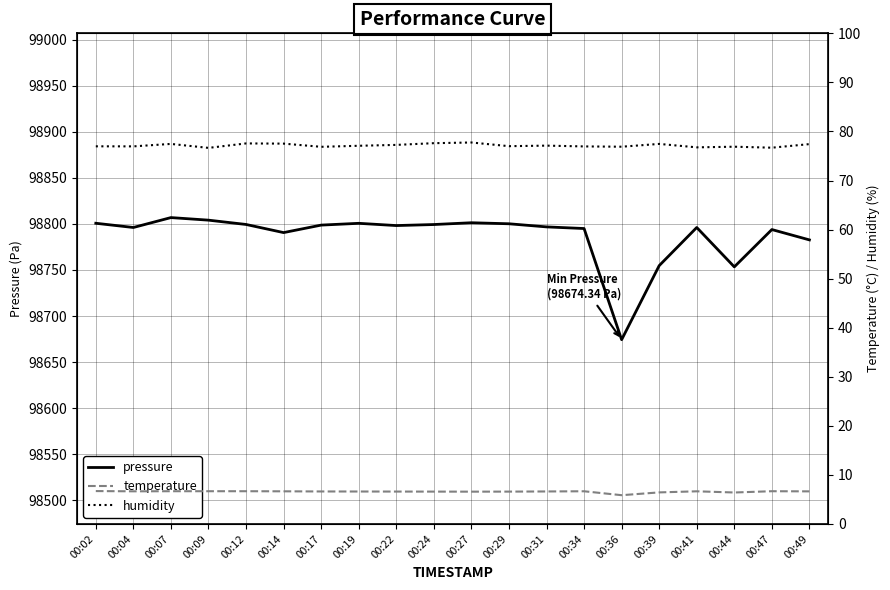

At which category does temperature reach its first local peak?

00:34